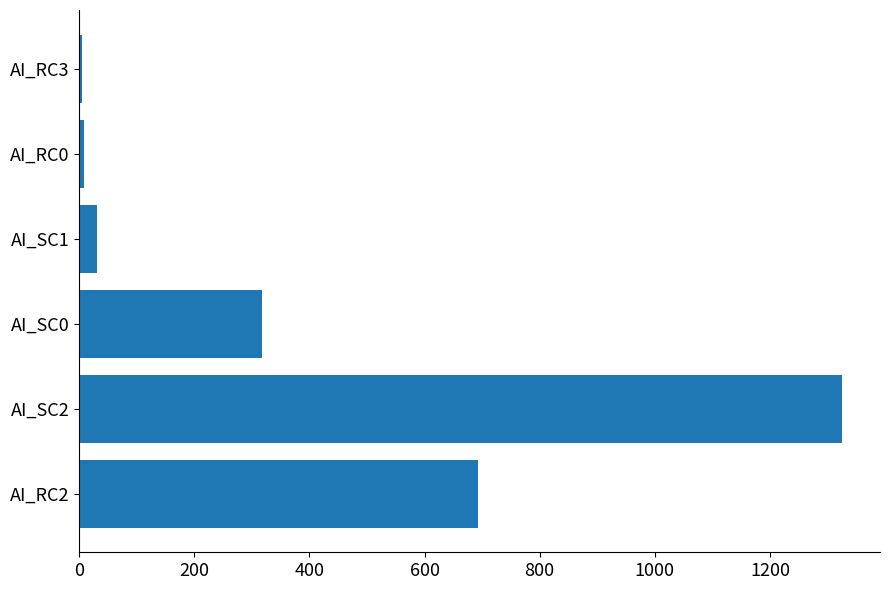

What is the maximum value shown in the chart?

1325